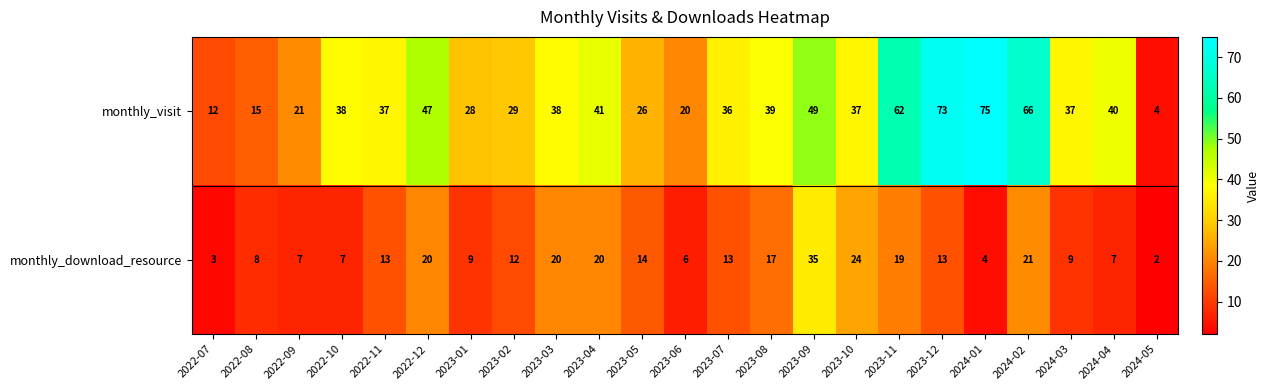

What is the difference between the second highest and second lowest values in the monthly_visit series?

61